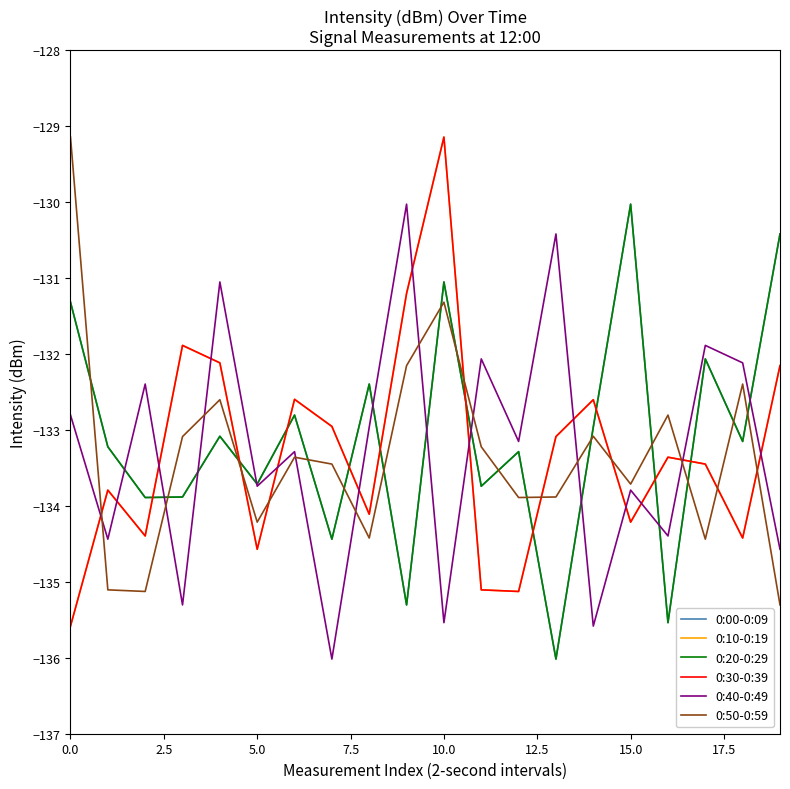

How many data points in 0:10-0:19 are less than -133?

12